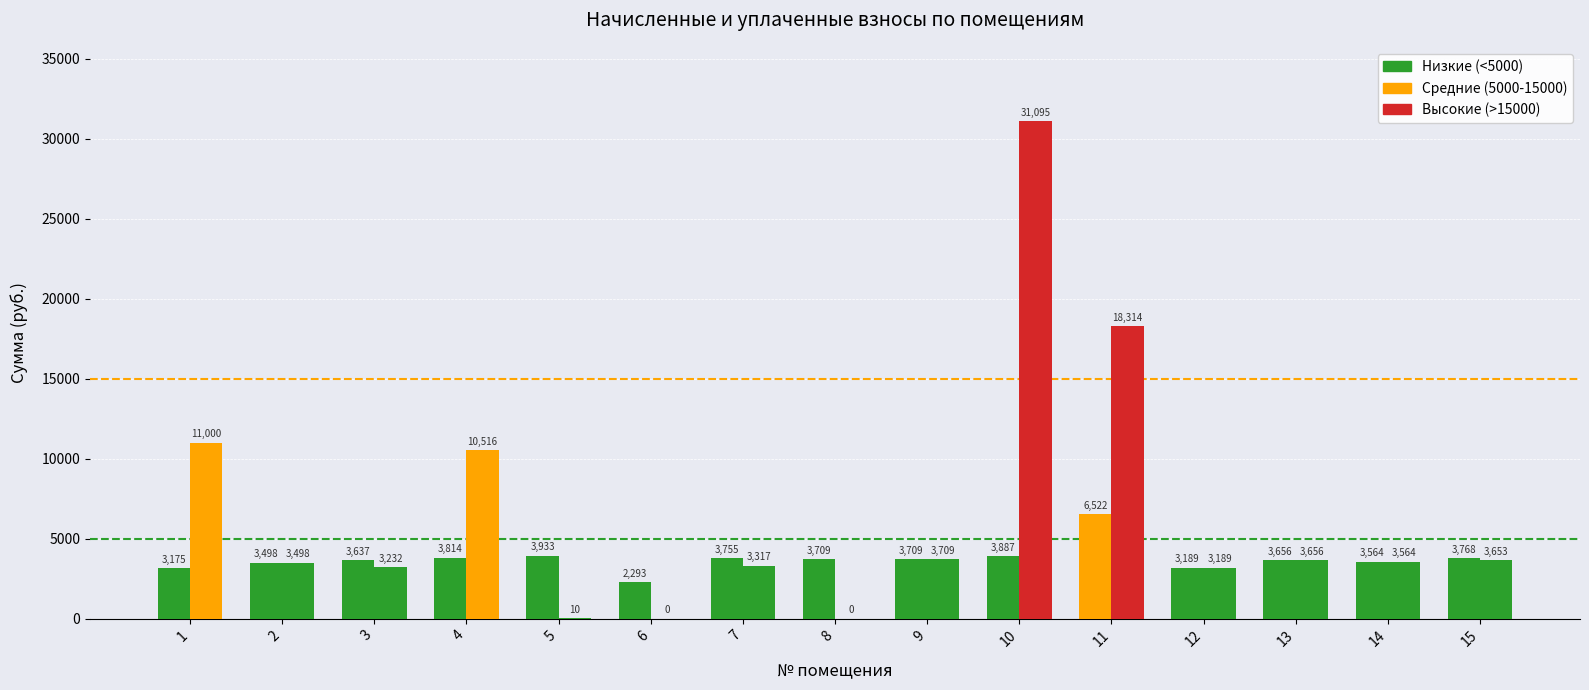

Is it true that начислено equals 1120.2 at 5?

False